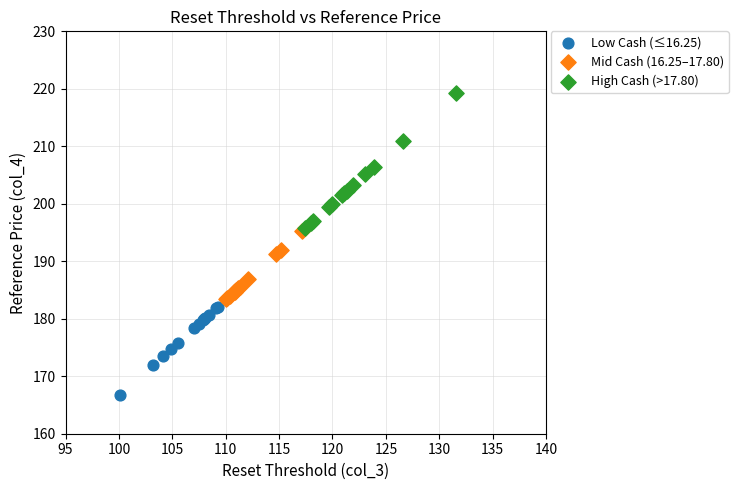

Which series has the largest Y range (max minus min)?

High Cash (>17.80)